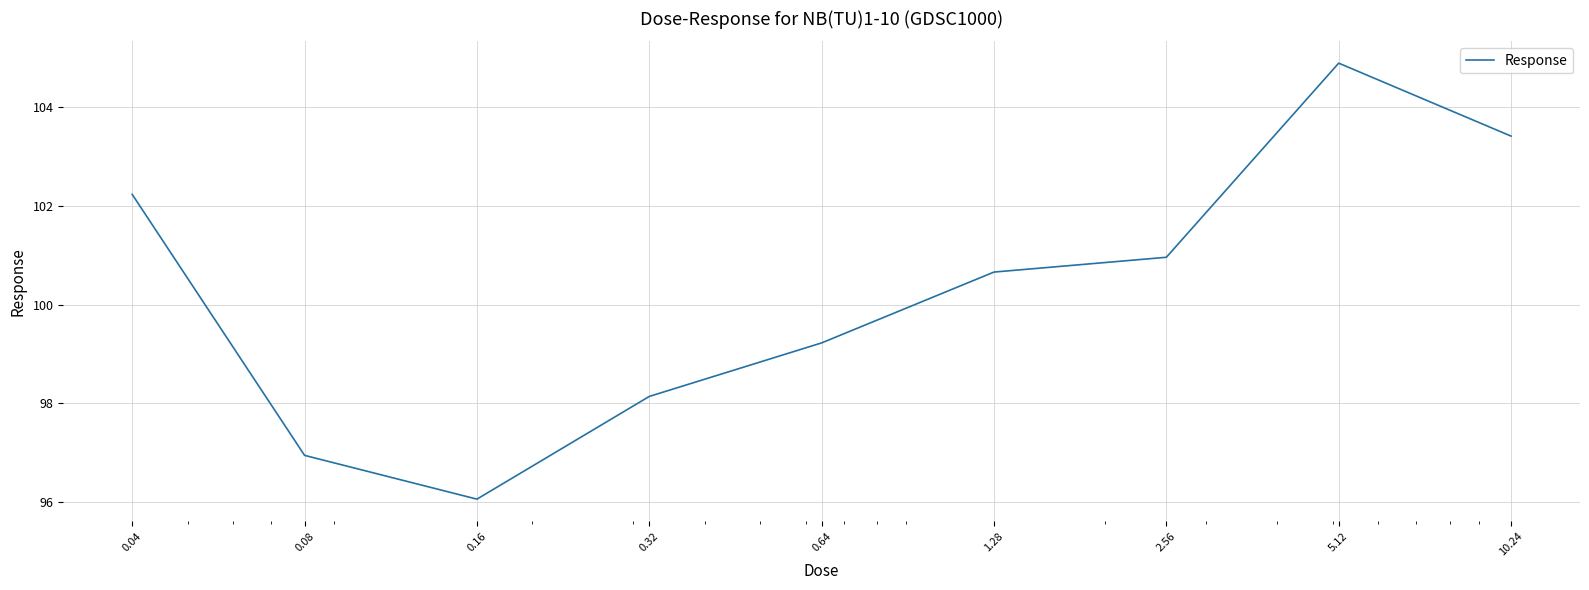

Reading left to right, extract all data points from this chart.

102.2	97.0	96.1	98.1	99.2	100.7	101.0	104.9	103.4